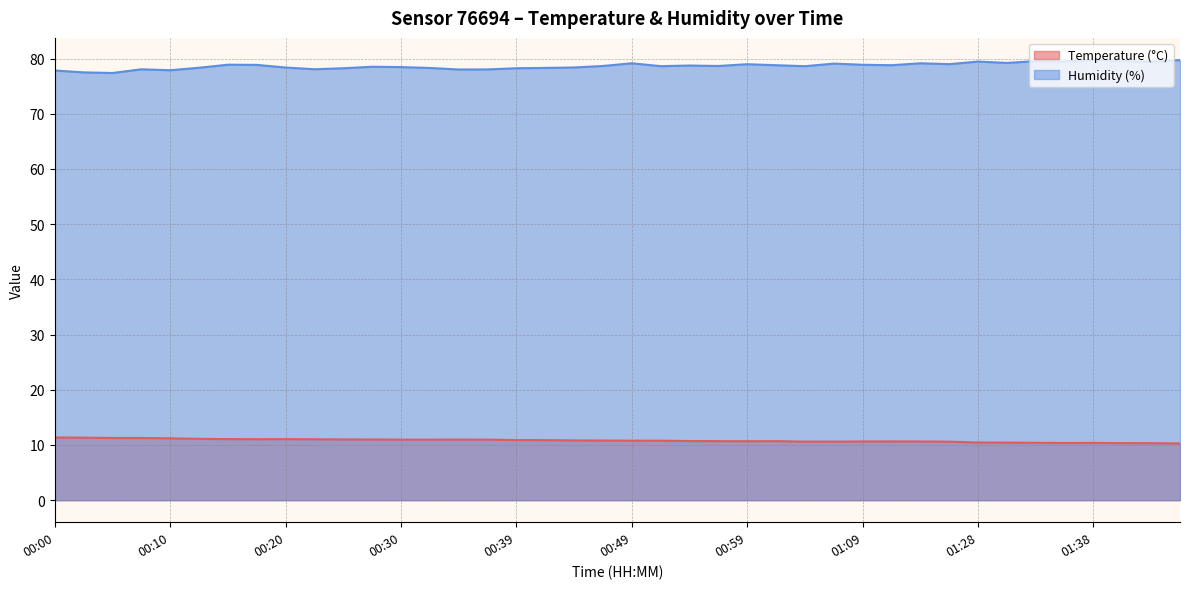

Rank the series by their average value, from highest to lowest.

Humidity (%), Temperature (°C)